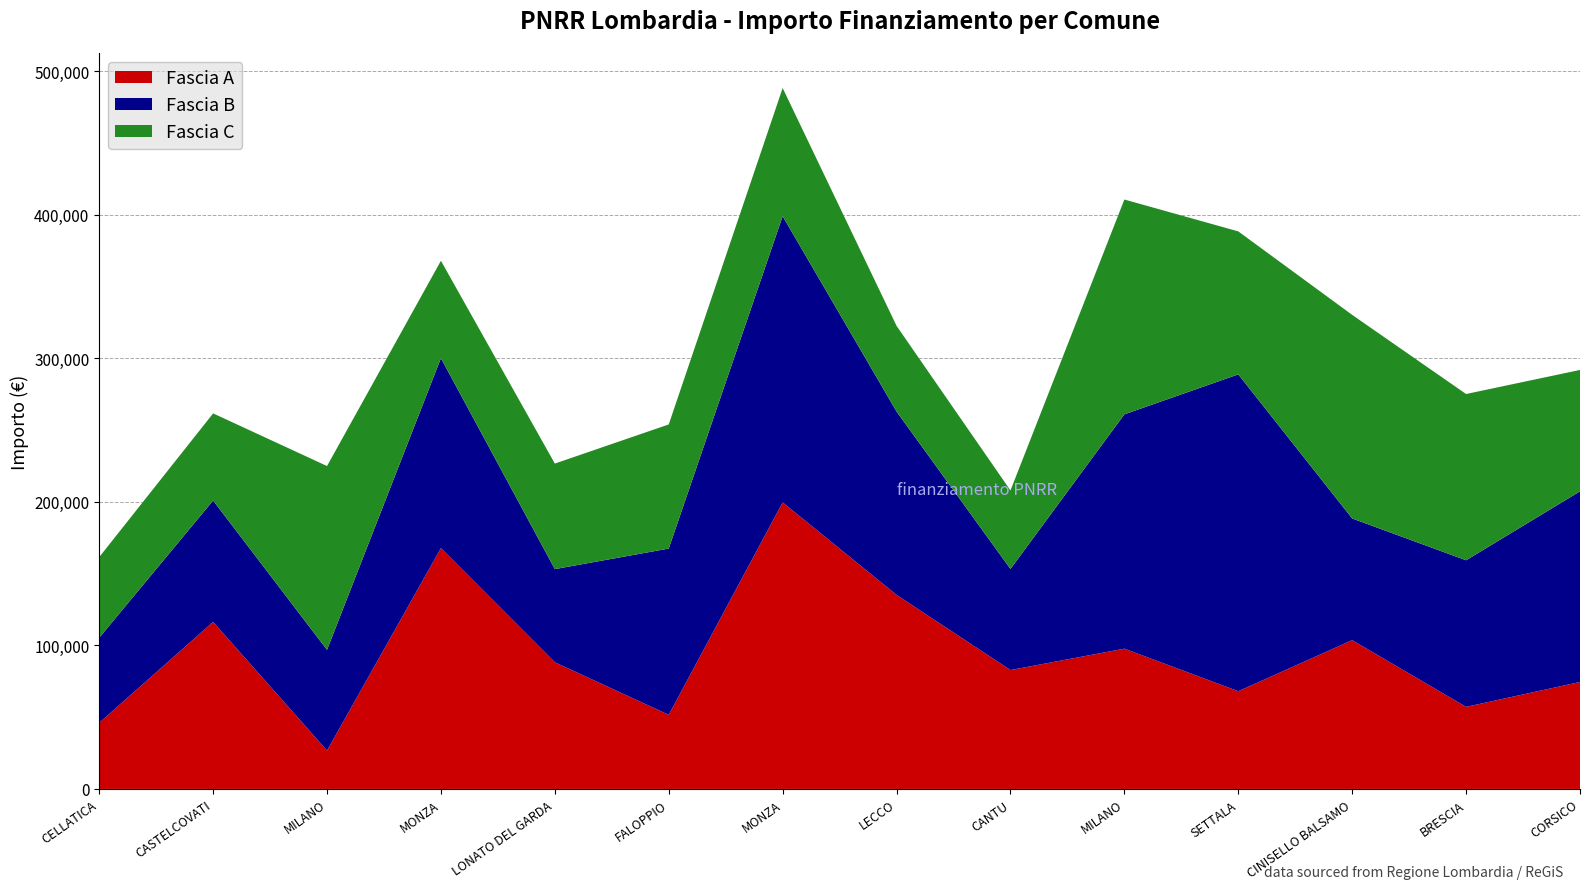

Reading left to right, list all the values displayed in this chart.

Fascia A: CELLATICA=46044.5	CASTELCOVATI=116324.6	MILANO=26730.0	MONZA=167724.8	LONATO DEL GARDA=88213.8	FALOPPIO=51620.1	MONZA=199567.7	LECCO=135157.2	CANTU=82798.6	MILANO=97694.9	SETTALA=68057.8	CINISELLO BALSAMO=103619.9	BRESCIA=57160.7	CORSICO=74486.0
Fascia B: CELLATICA=59229.0	CASTELCOVATI=84538.8	MILANO=70120.9	MONZA=132279.7	LONATO DEL GARDA=64886.6	FALOPPIO=115789.8	MONZA=199303.9	LECCO=127674.8	CANTU=70397.4	MILANO=163198.8	SETTALA=220663.0	CINISELLO BALSAMO=84744.5	BRESCIA=102092.5	CORSICO=132781.0
Fascia C: CELLATICA=56181.6	CASTELCOVATI=60687.8	MILANO=128032.6	MONZA=67843.7	LONATO DEL GARDA=73496.1	FALOPPIO=86448.2	MONZA=89266.3	LECCO=59681.5	CANTU=54682.1	MILANO=149604.4	SETTALA=99582.8	CINISELLO BALSAMO=141794.5	BRESCIA=115789.8	CORSICO=84538.8